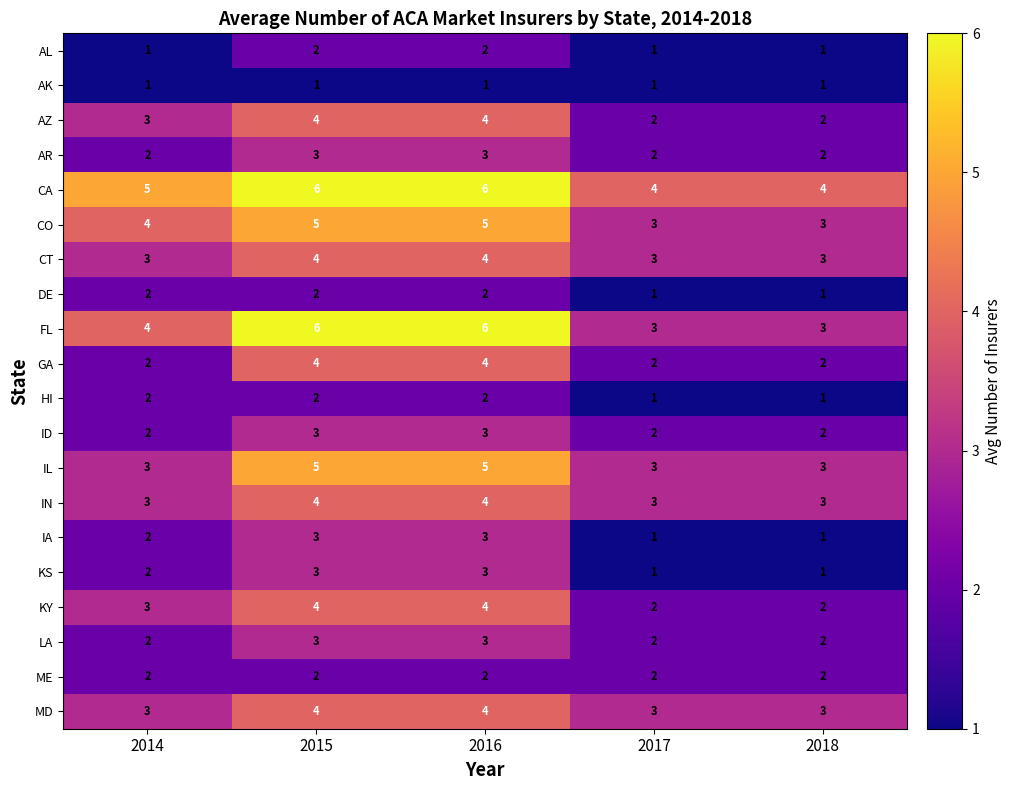

What is the maximum value shown in the chart?

6